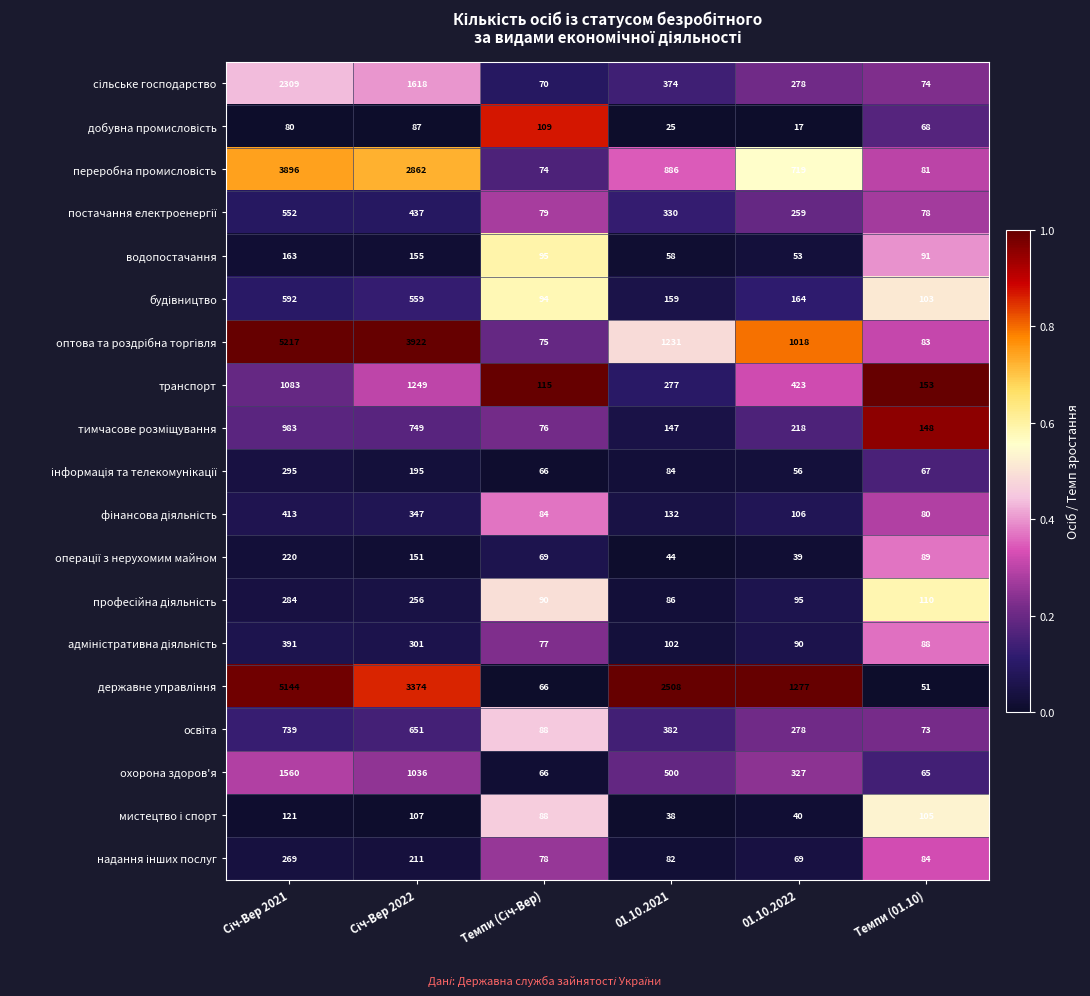

What is the difference between the maximum and minimum values in the транспорт series?

1134